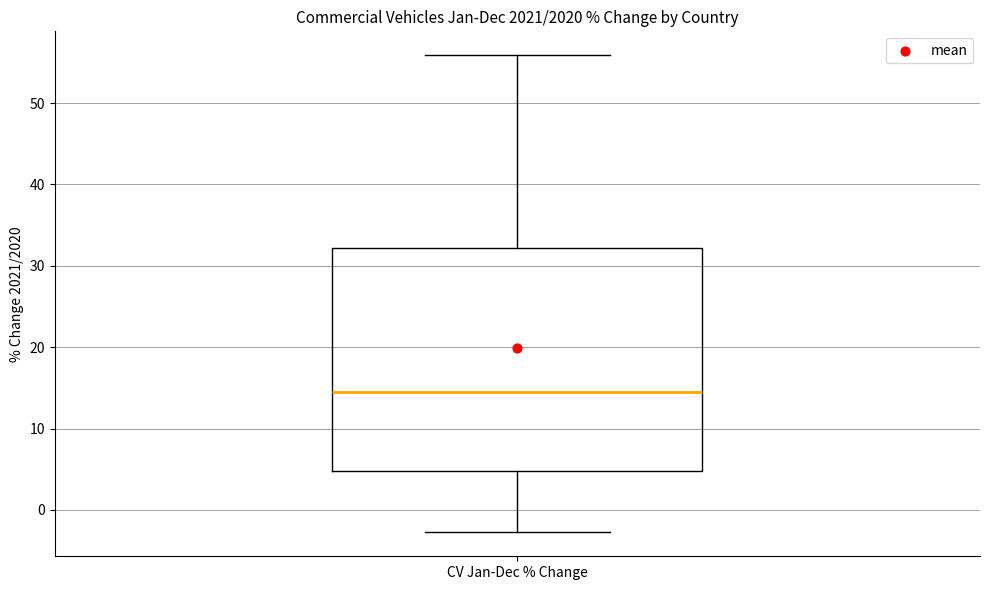

Where does the median line of the box for CV Jan-Dec % Change sit on the y-axis? The values are not printed on the chart, so give them approximately, as read against the axis.

14